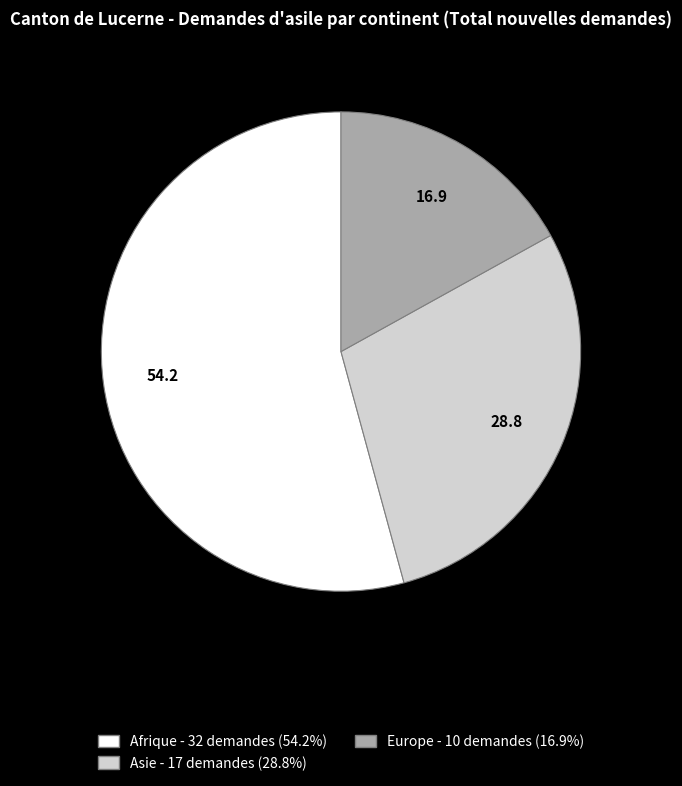

Combined, do Afrique and Asie account for over 50%?

Yes